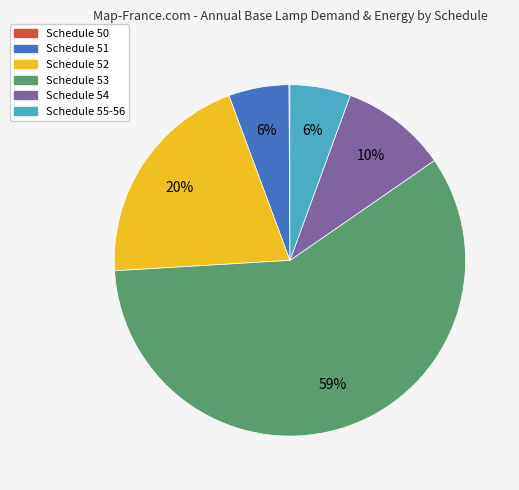

Is the sum of Schedule 55-56 and Schedule 51 greater than half?

No